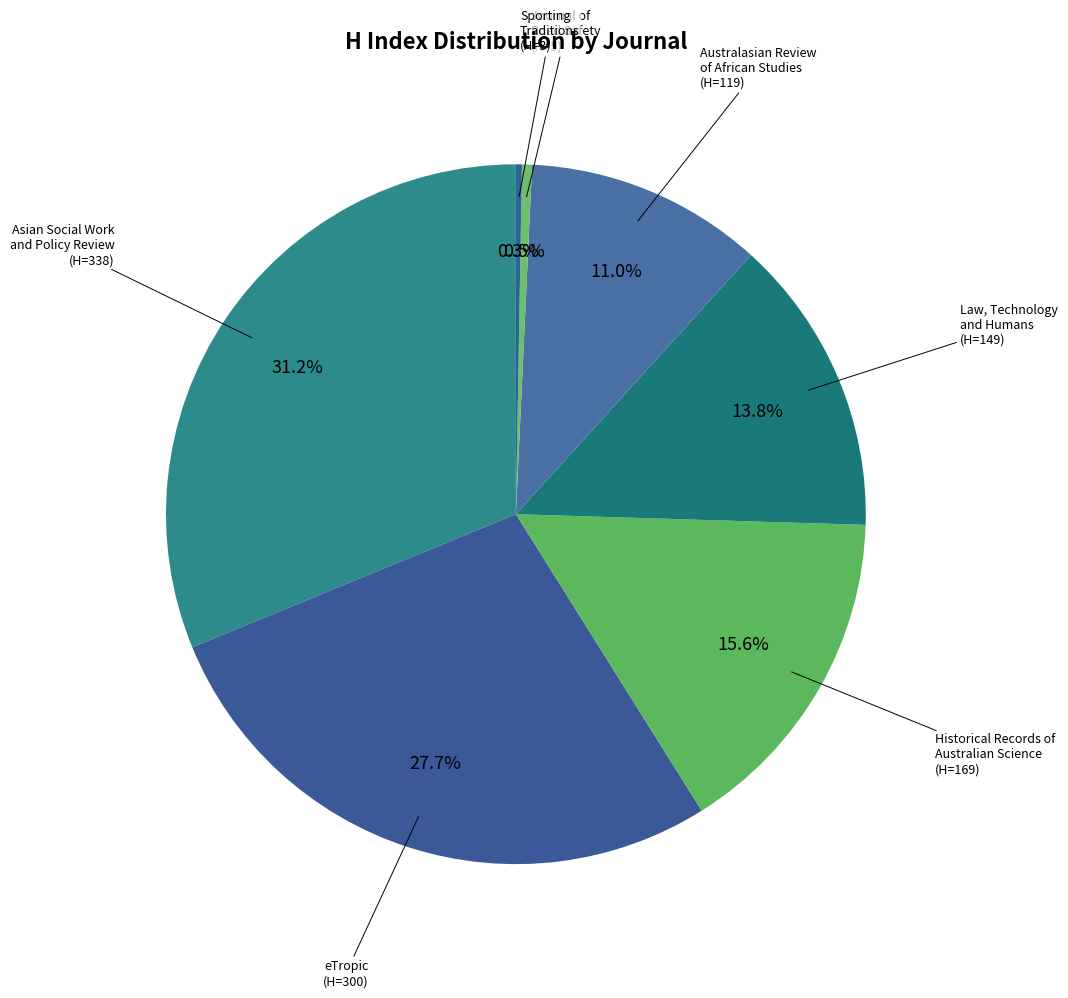

To the nearest percent, what is the average slice percentage?

14%